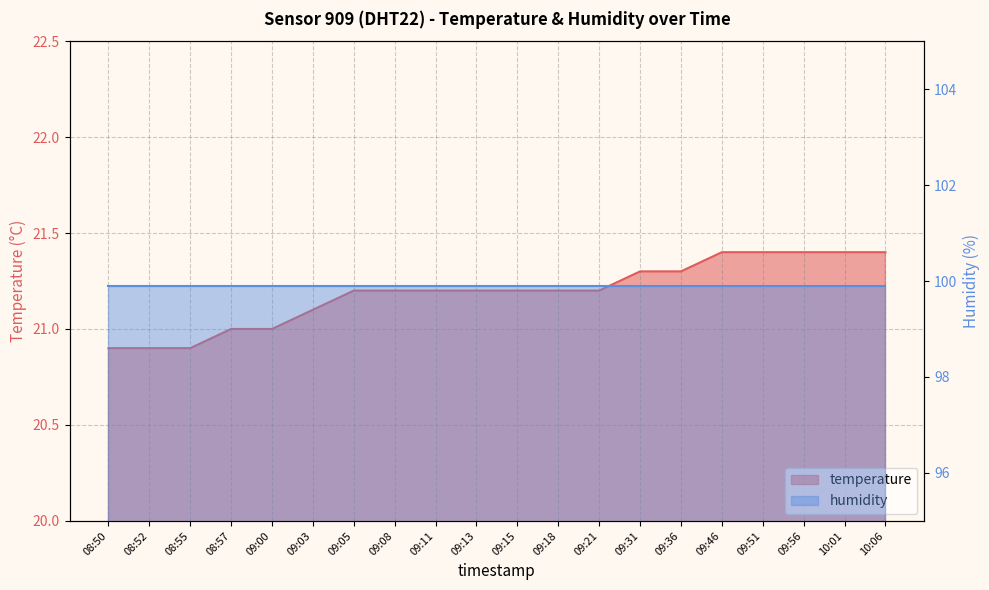

Reading left to right, list all the values displayed in this chart.

20.9	20.9	20.9	21.0	21.0	21.1	21.2	21.2	21.2	21.2	21.2	21.2	21.2	21.3	21.3	21.4	21.4	21.4	21.4	21.4